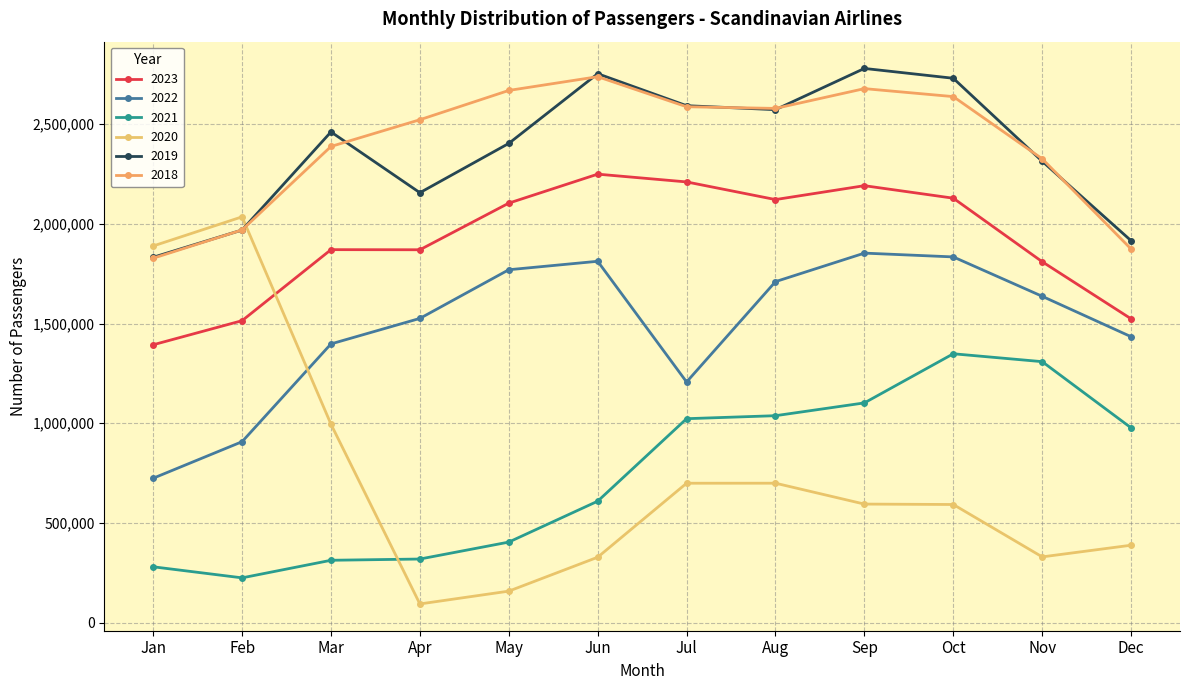

What is the value of the 2022 point at the 10th from the left?

1834286